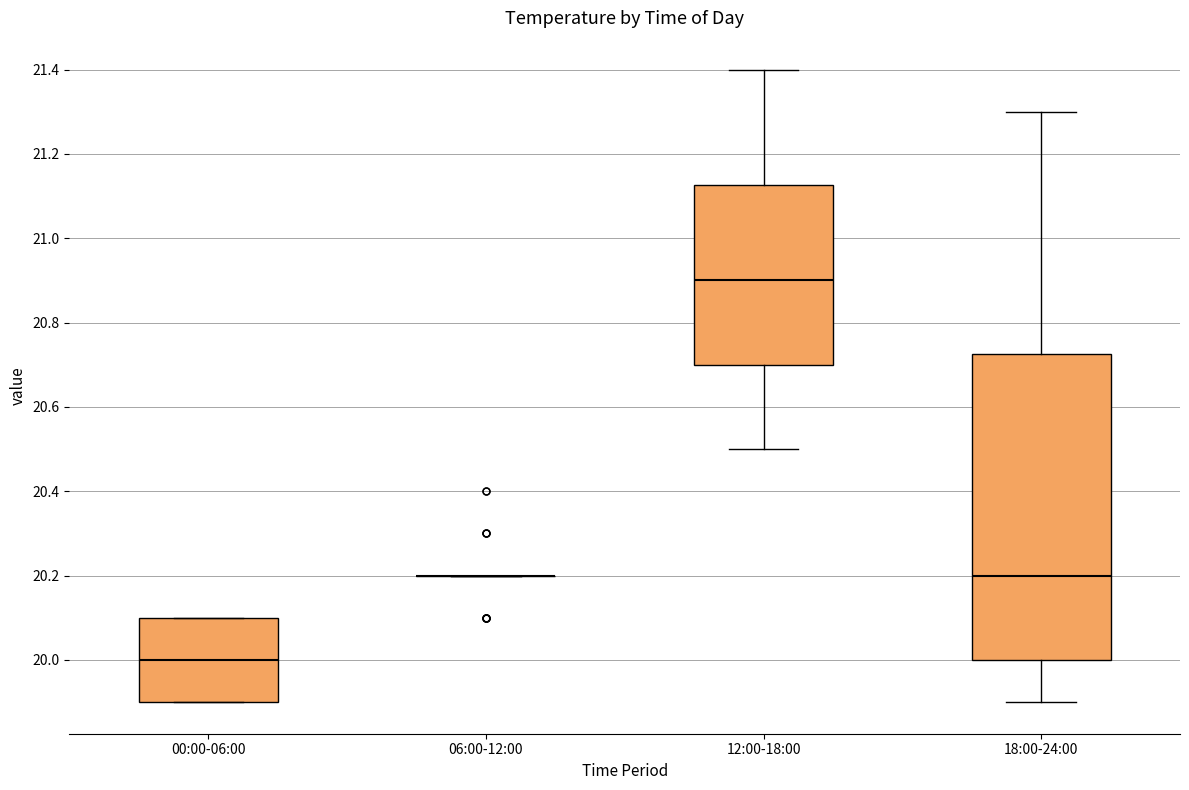

Reading left to right, read every box against the y-axis: the position of its median line, the range the box covers, and the ends of its whiskers. The values are not printed on the chart, so give them approximately, as read against the axis.

00:00-06:00: median 20.00, box 19.90 to 20.10, whiskers 19.90 to 20.10
06:00-12:00: box collapsed to a line at 20.20, whiskers 20.20 to 20.20
12:00-18:00: median 20.90, box 20.70 to 21.12, whiskers 20.50 to 21.40
18:00-24:00: median 20.20, box 20.00 to 20.72, whiskers 19.90 to 21.30